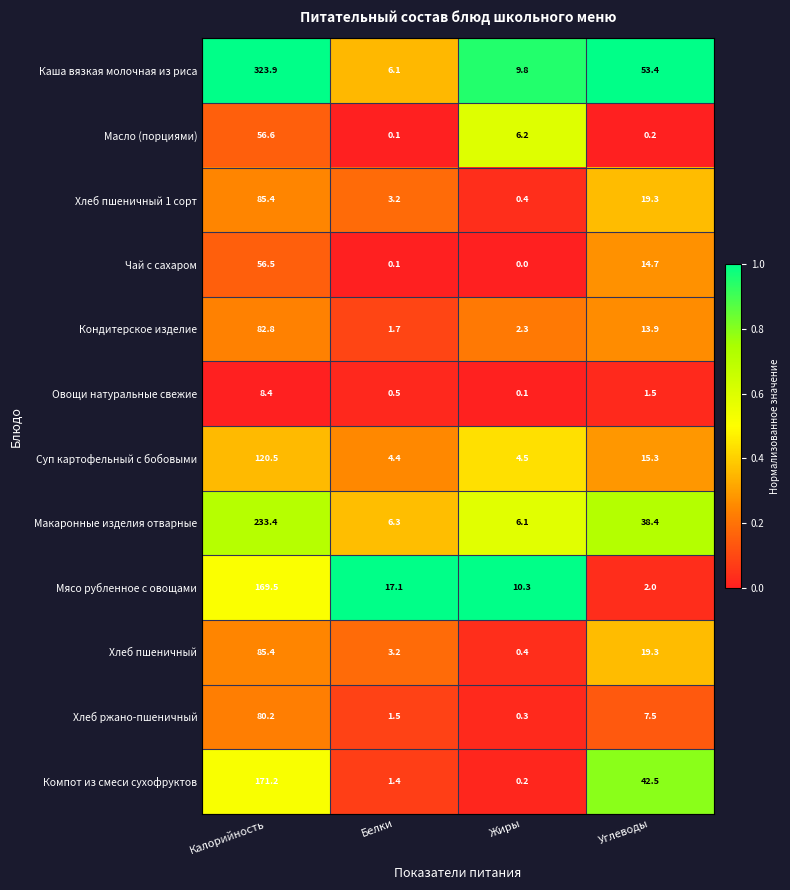

List the labels in order of Масло (порциями) value, smallest first.

Белки, Углеводы, Жиры, Калорийность